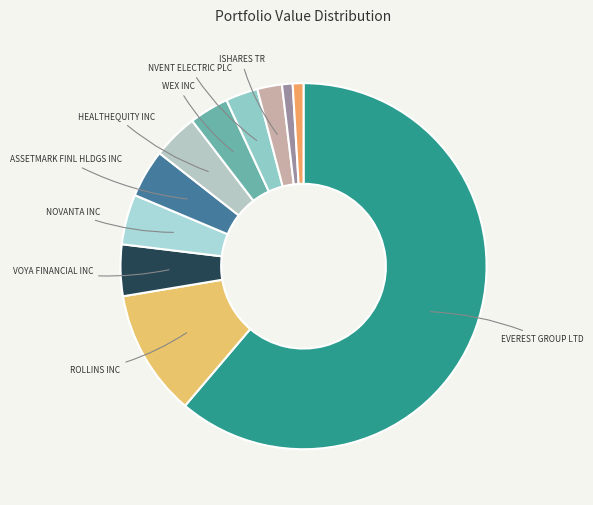

How many slices are in this pie chart?

11